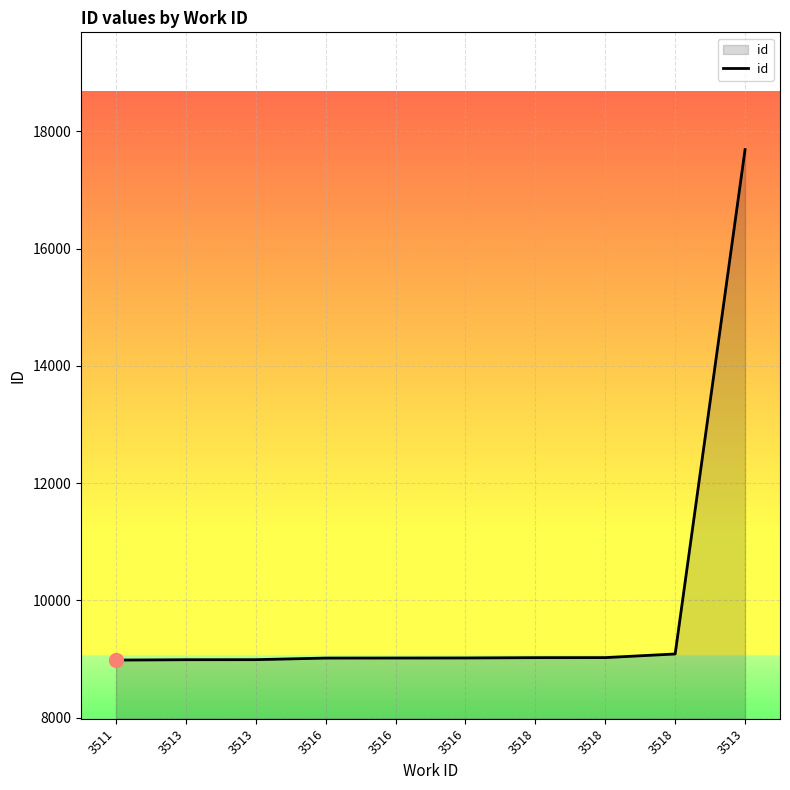

True or false: there are more than 0 points higher than both neighbors.

False